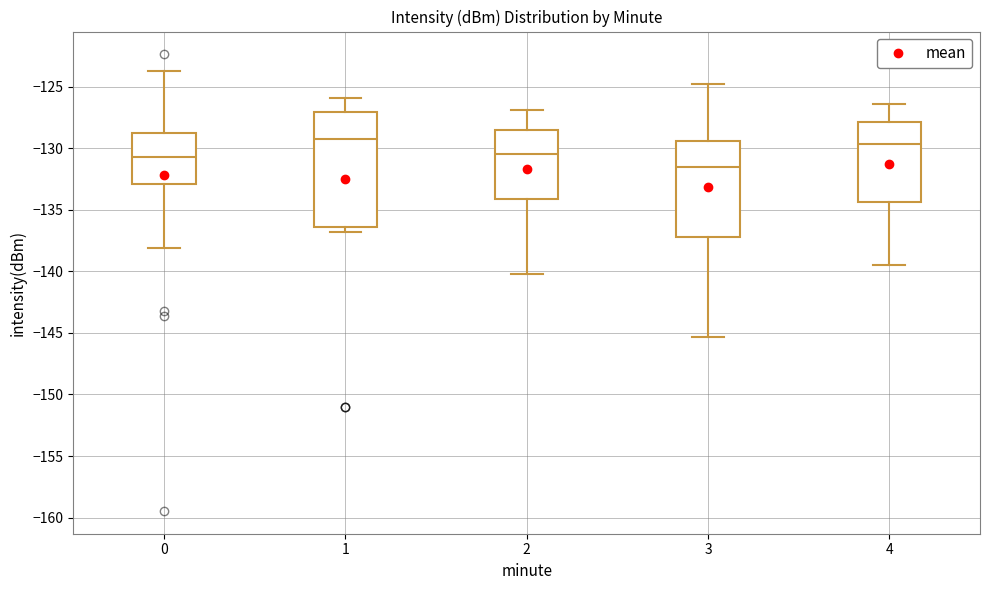

Where does the upper whisker of the box at x = 0 end on the y-axis? The values are not printed on the chart, so give them approximately, as read against the axis.

-124.0